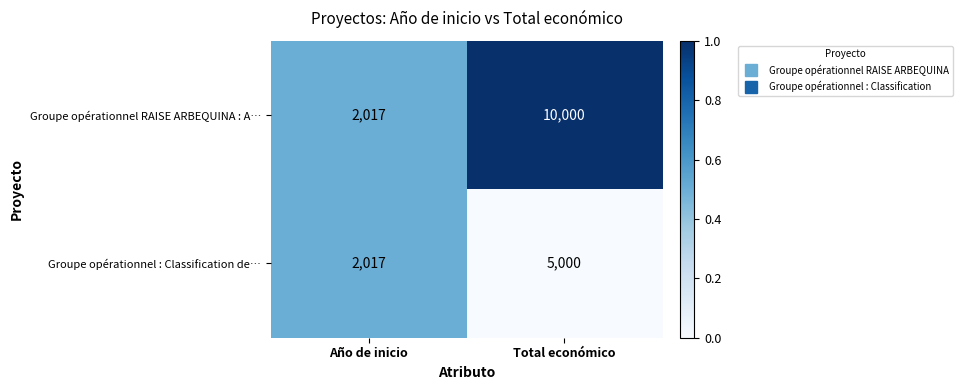

What value does the Groupe opérationnel RAISE ARBEQUINA : A… series have at Total económico, to the nearest 10?

10000